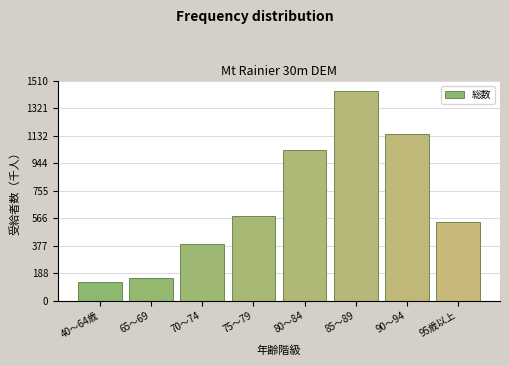

Reading left to right, what are all the values shown in this chart?

125.4	154.7	388.0	579.9	1035.3	1438.7	1142.6	540.3